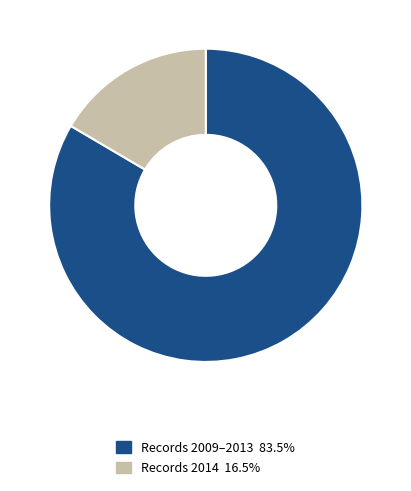

What is the ratio of the value at Records 2009–2013 83.5% to the value at Records 2014 16.5%?

5.0